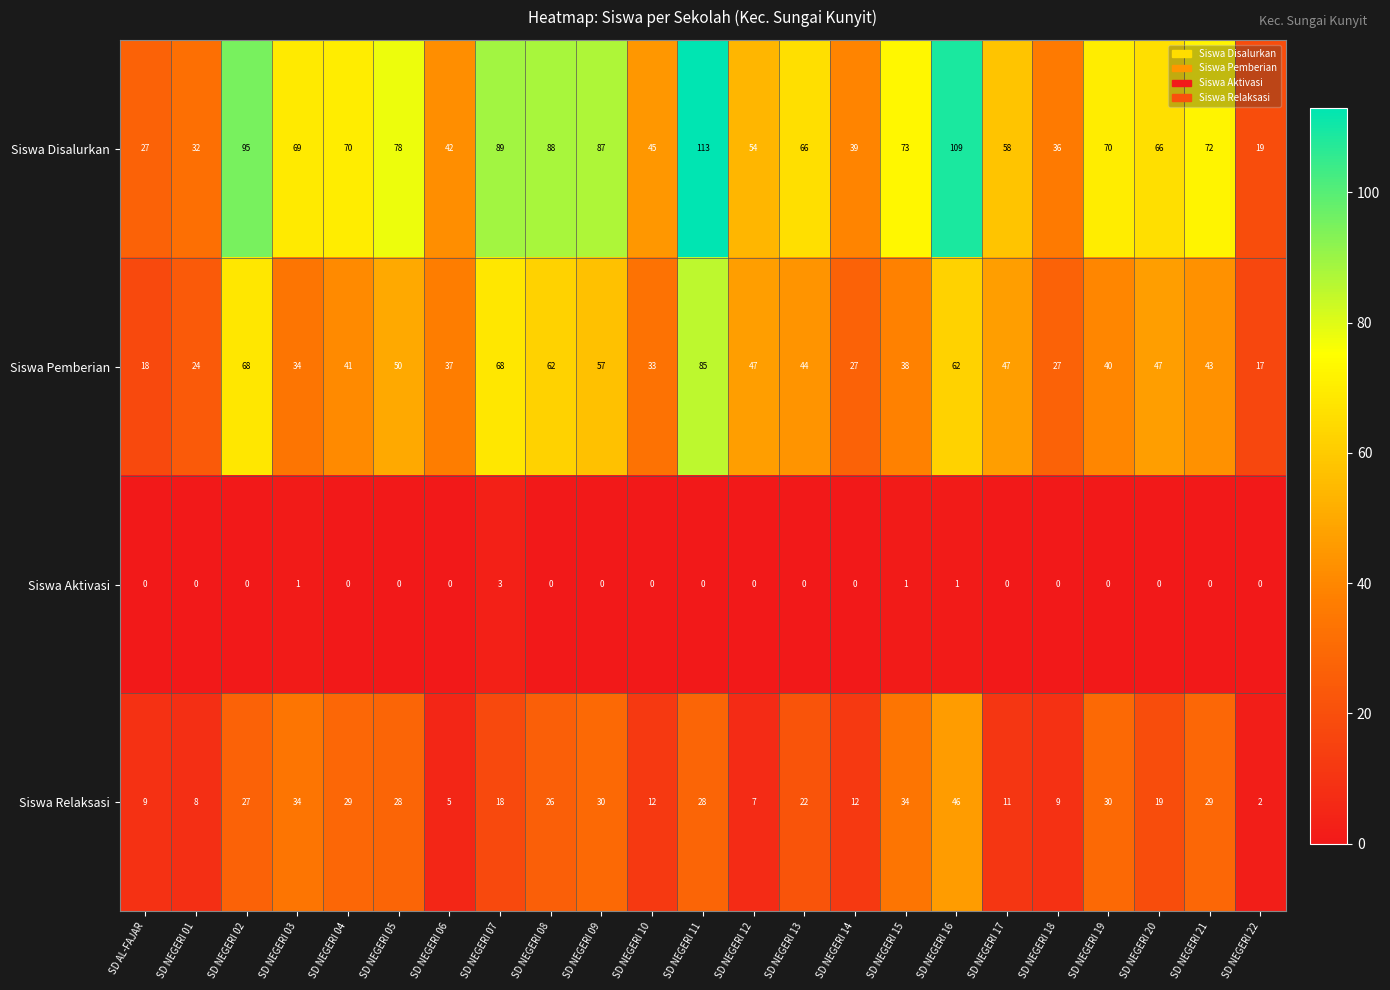

At SD AL-FAJAR, list the series in order from largest to smallest.

Siswa Disalurkan, Siswa Pemberian, Siswa Relaksasi, Siswa Aktivasi